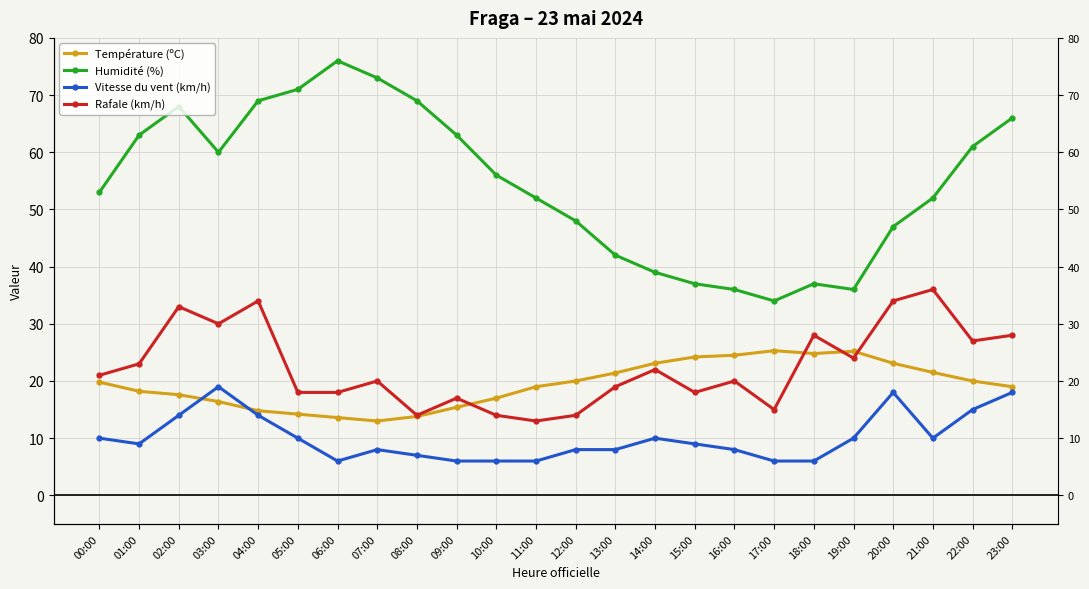

What is the difference between the maximum and minimum values in the Rafale (km/h) series?

23.0